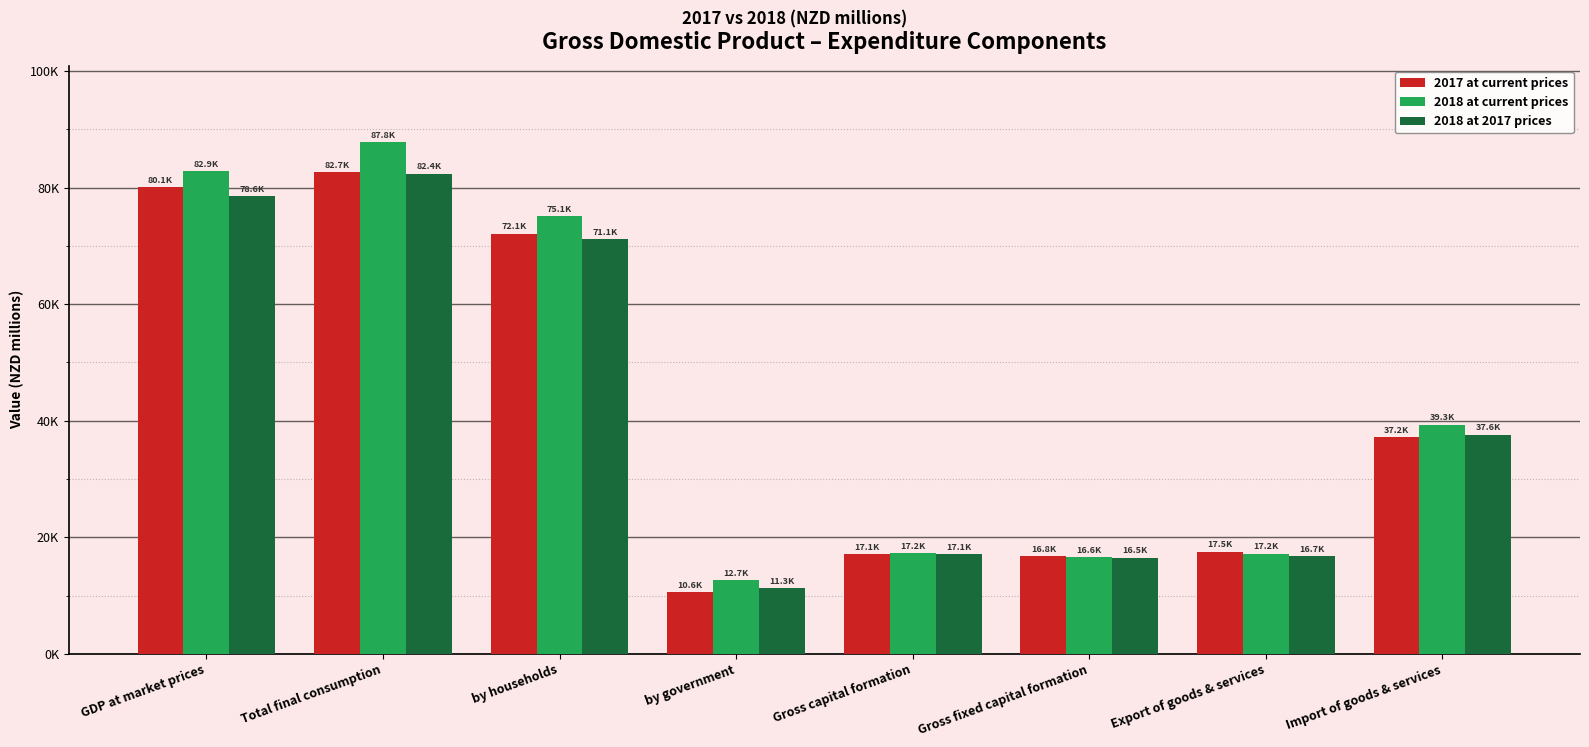

Does the chart contain stacked bars?

No